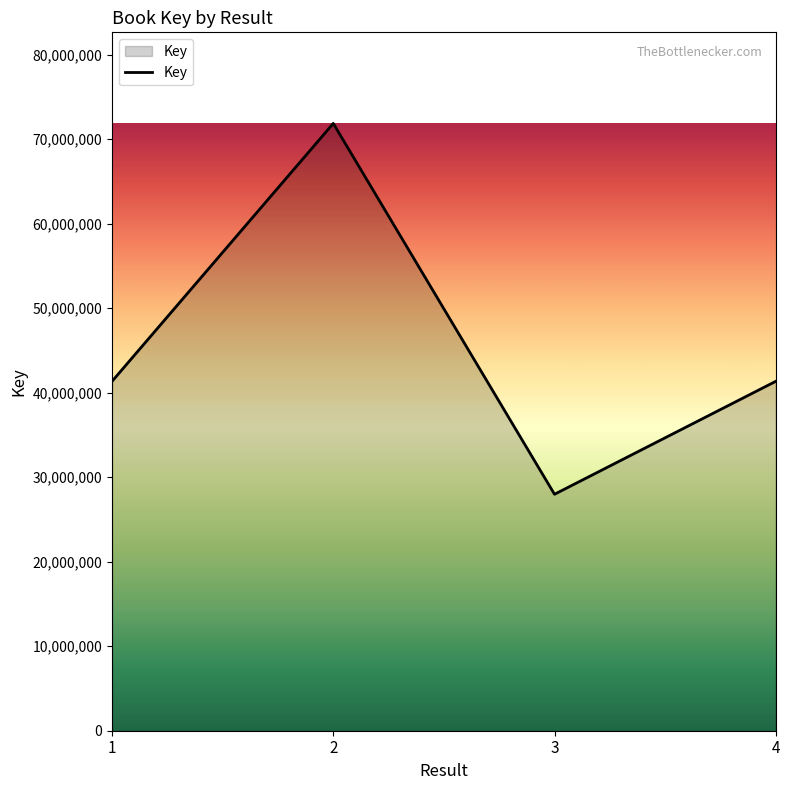

Is it true that the value at 1 is 41347407?

True